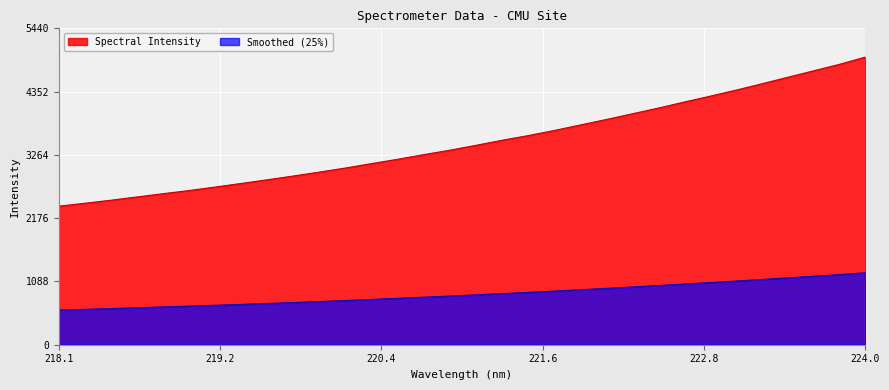

List the series in order of their peak value, lowest first.

Smoothed (25%), Spectral Intensity